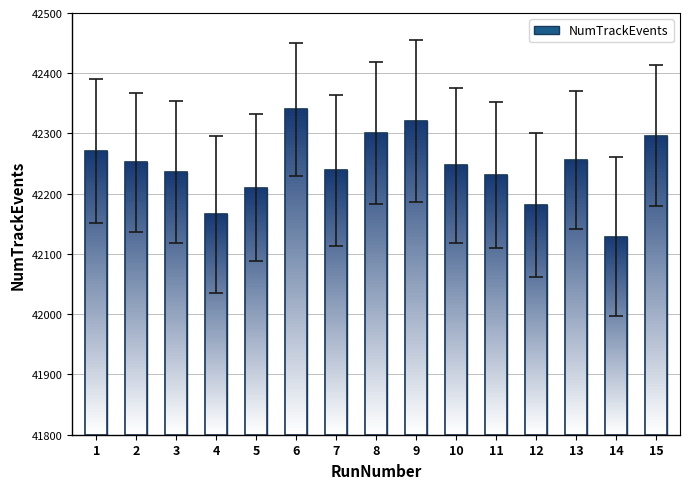

True or false: the data shows 22916 at 5.

False